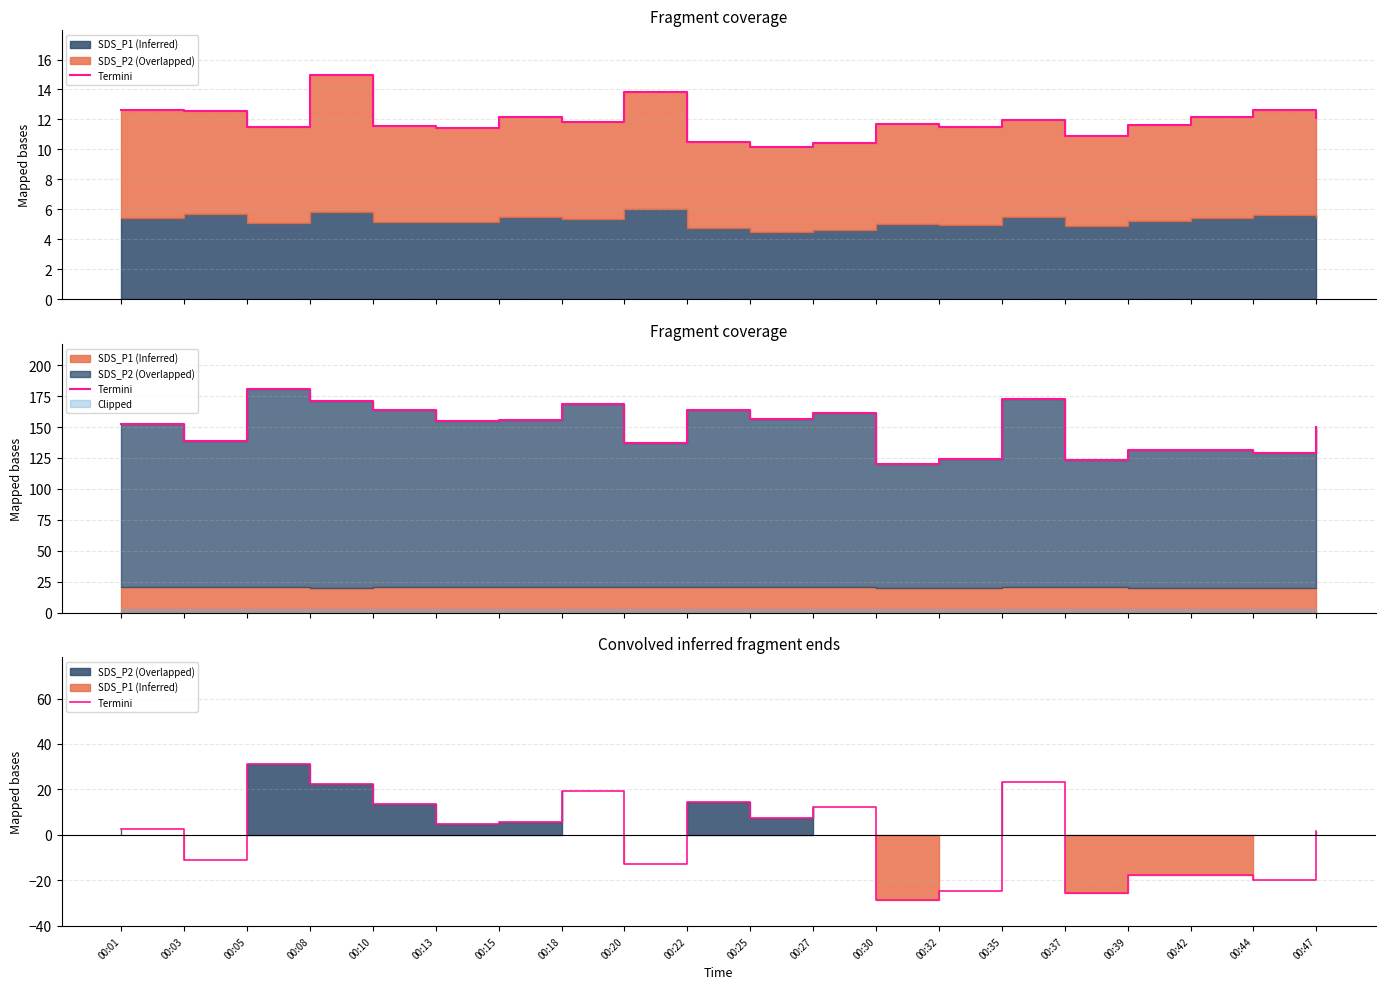

Reading right to left, list all the values displayed in this chart.

1.6	-20.0	-17.6	-17.6	-25.6	23.2	-24.8	-28.8	12.0	7.2	14.4	-12.8	19.2	5.6	4.8	13.6	22.4	31.2	-11.2	2.4